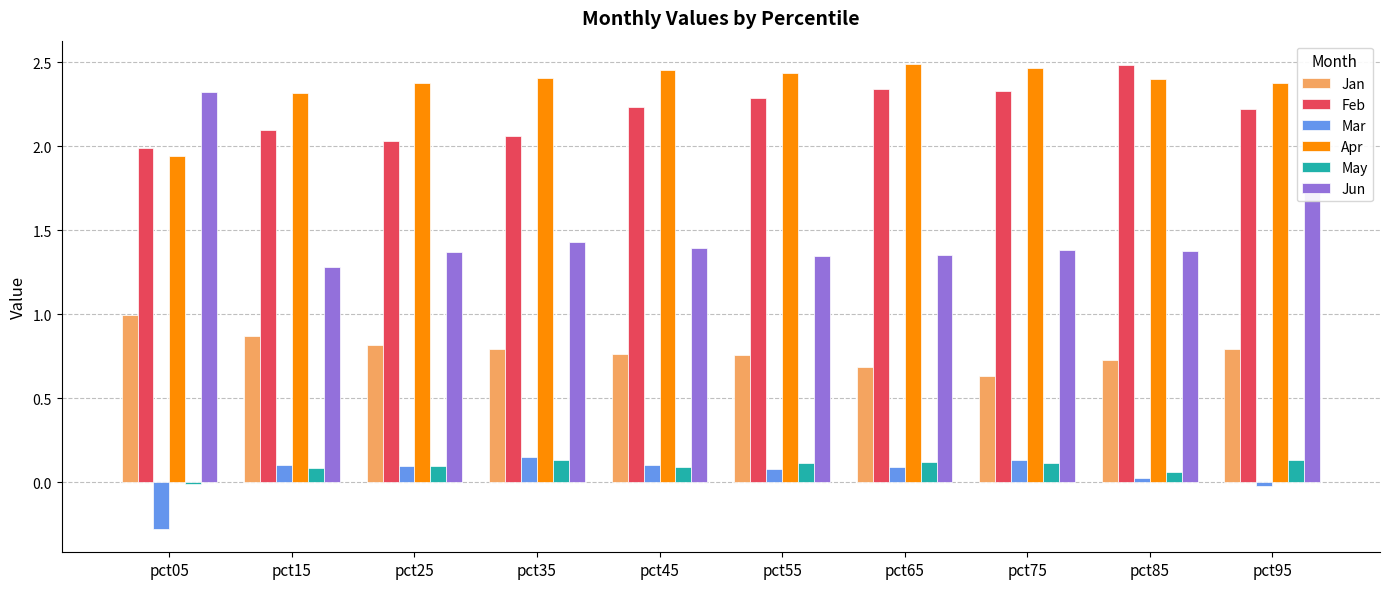

Count the Apr values in the range 2 to 3.

9